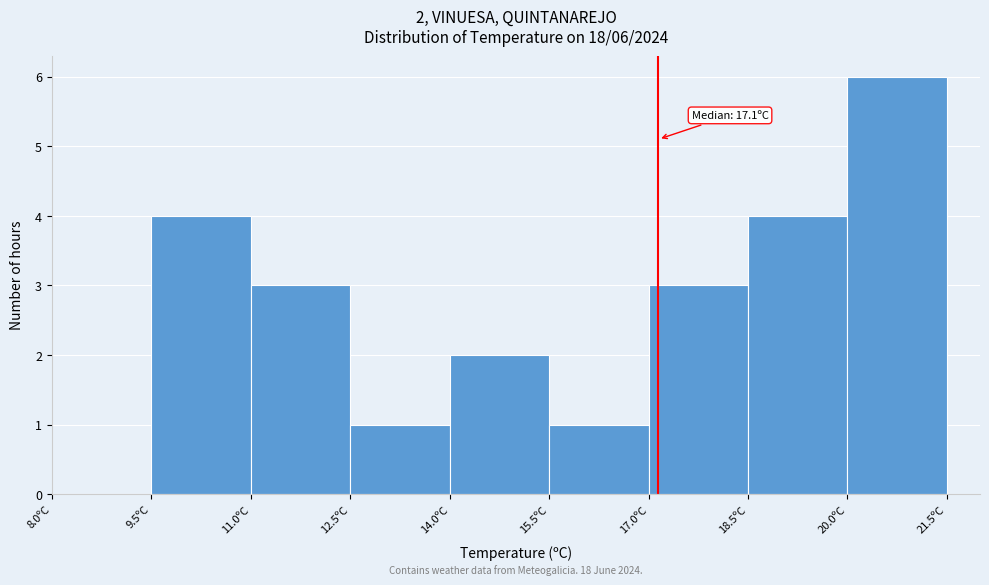

Which range on the x-axis has the tallest bar?

20.0 to 21.5